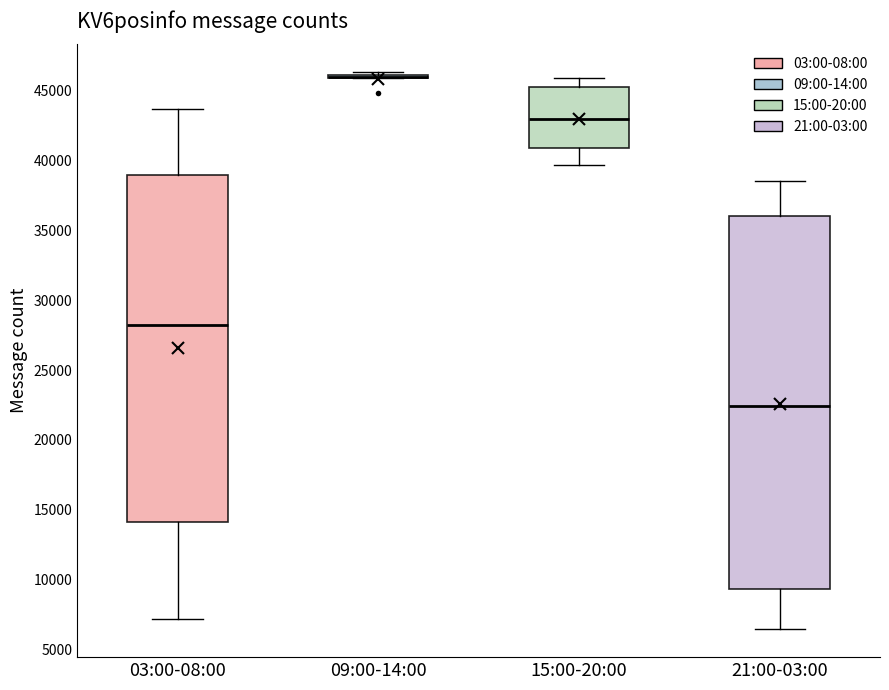

Which box is the tallest, from its lower edge to its upper edge?

21:00-03:00